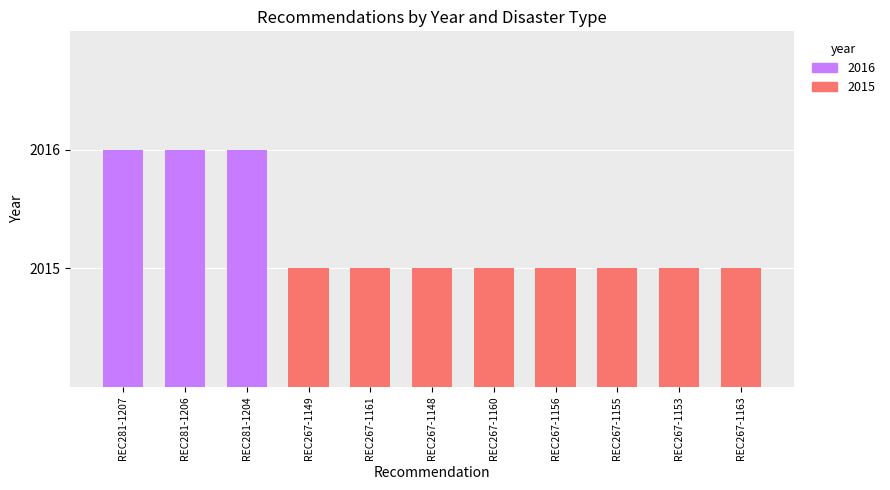

How many values are between 2015 and 2016?

11